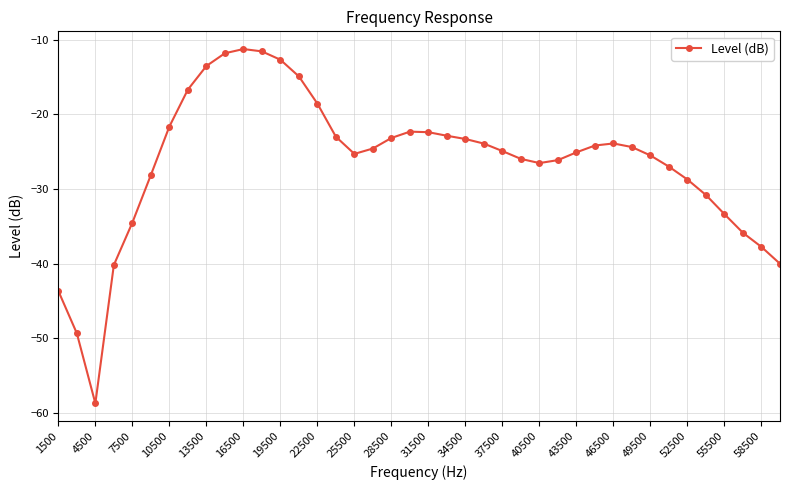

True or false: the data has more than 0 interior local peaks.

True